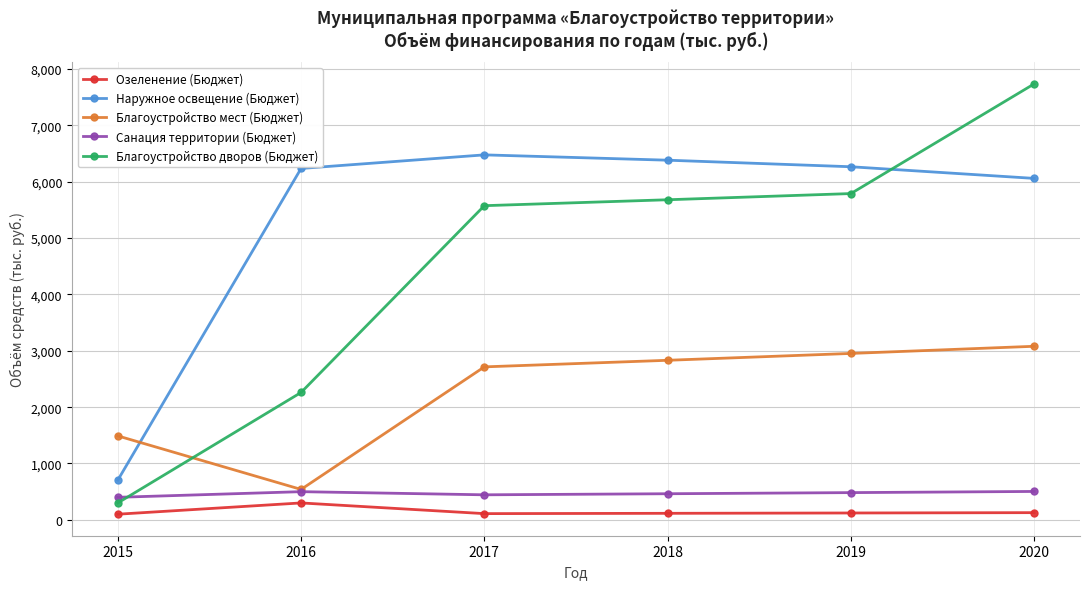

Is it true that Благоустройство дворов (Бюджет) equals 13287.3 at 2020?

False